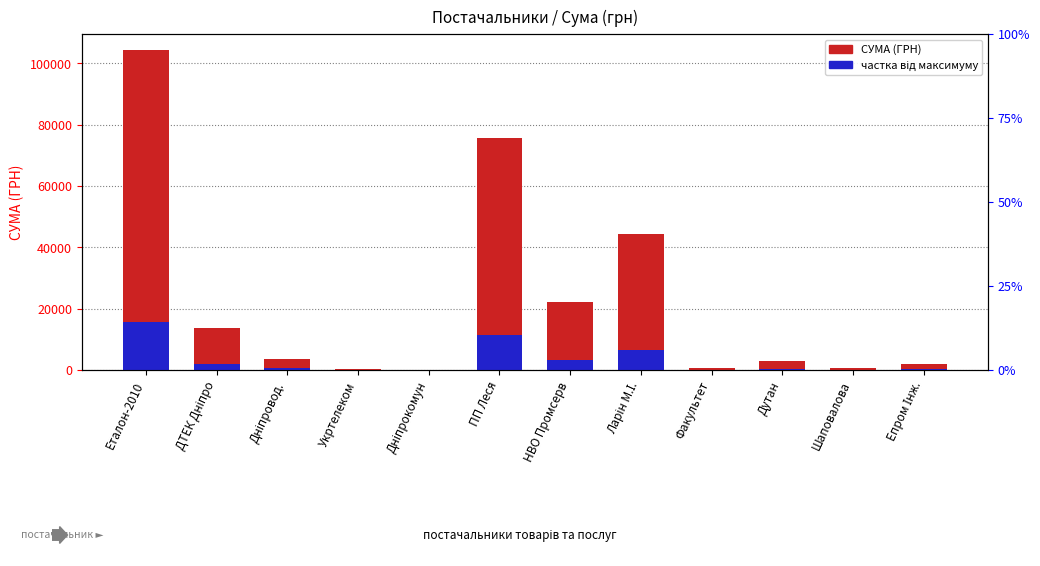

What is the minimum value shown in the chart?

135.7